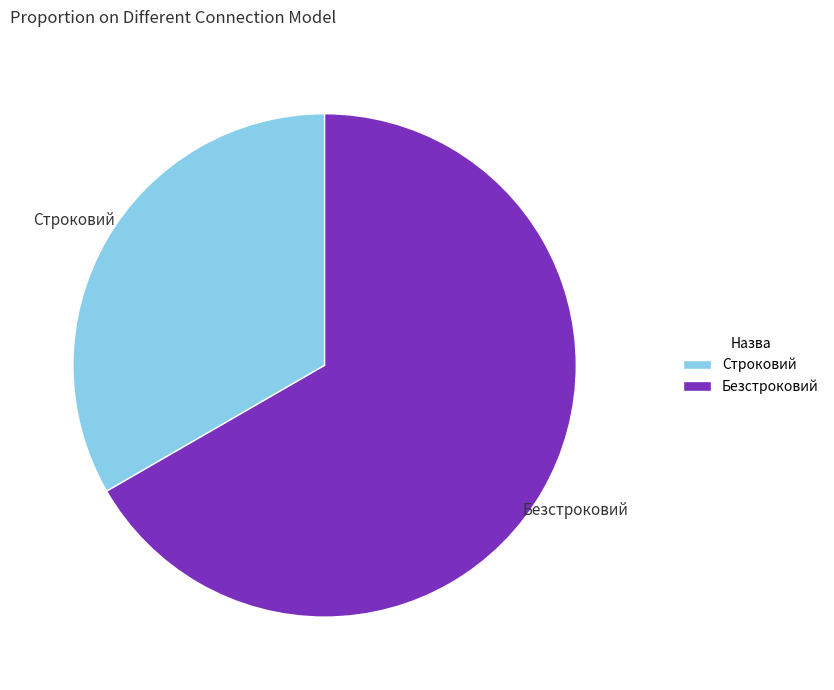

Rank the categories by value from highest to lowest.

Безстроковий, Строковий